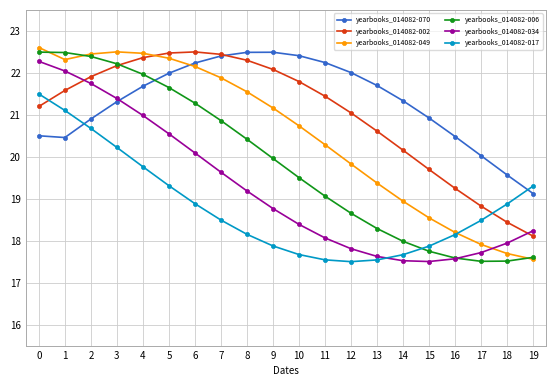

Between which two adjacent categories do yearbooks_014082-006 and yearbooks_014082-070 first intersect?

4 and 5